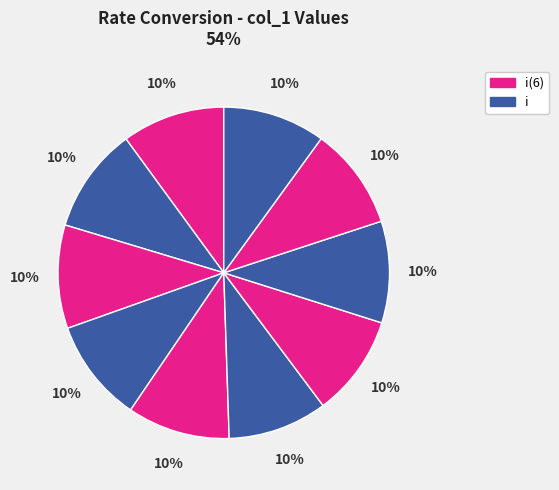

How many slices are in this pie chart?

10